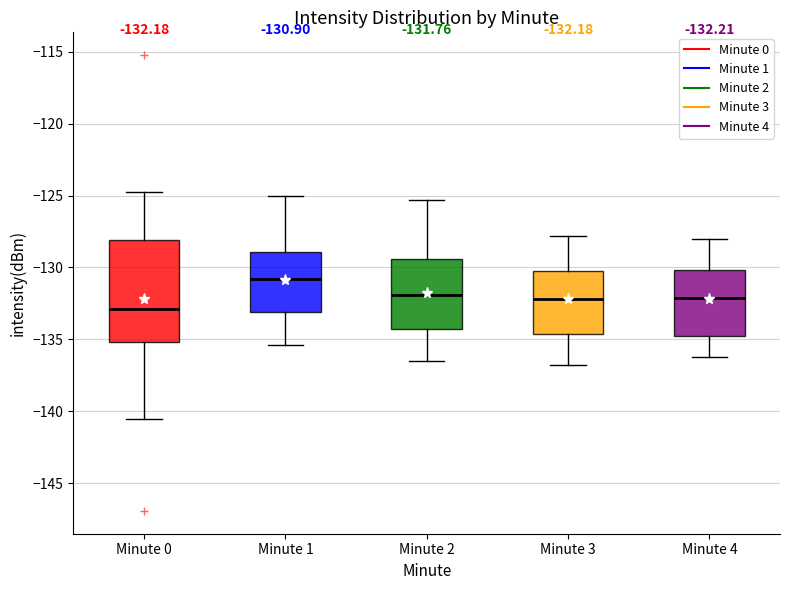

Which box is the tallest, from its lower edge to its upper edge?

Minute 0